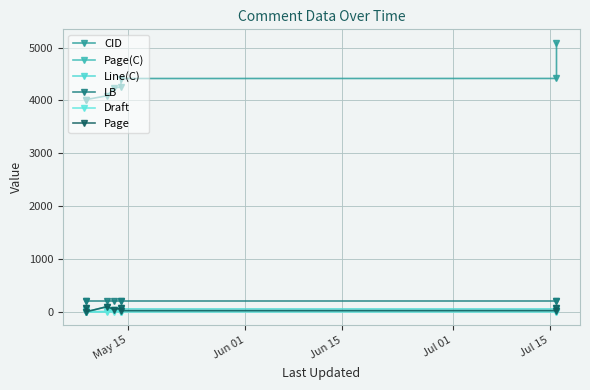

What are all the series names shown in the legend?

CID, Page(C), Line(C), LB, Draft, Page